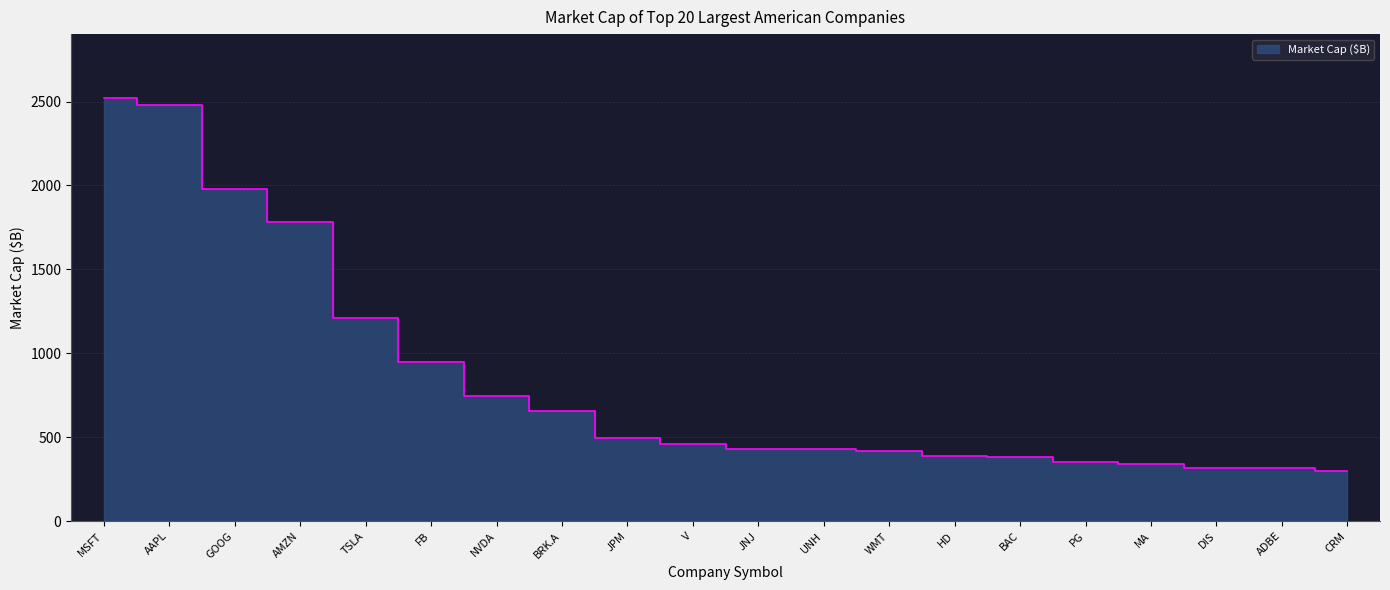

How many values exceed 460?

10